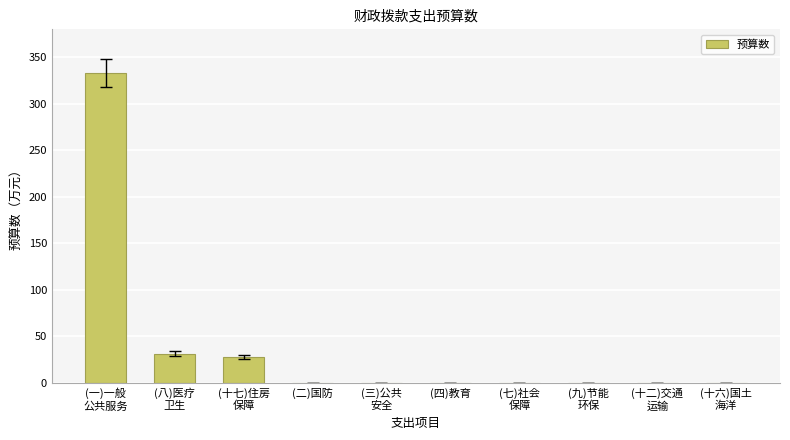

At which category does the chart reach its peak across all series?

(一)一般
公共服务